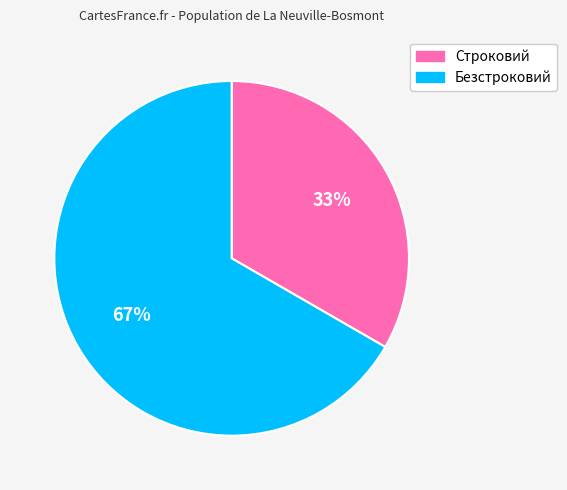

Which slice represents more than half of the pie?

Безстроковий